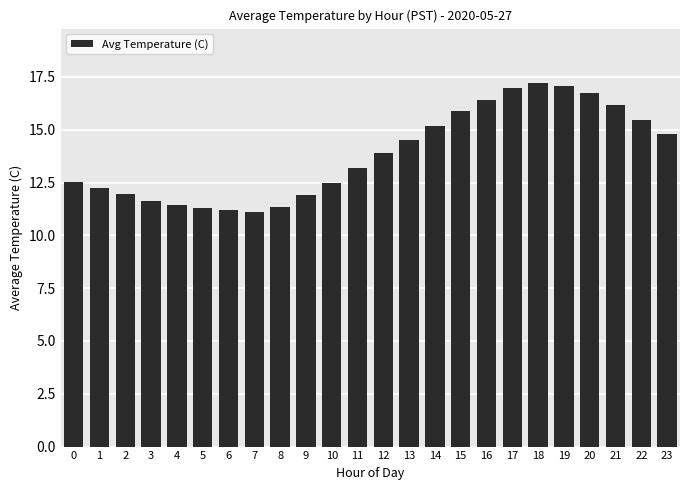

What is the greatest value displayed?

17.2